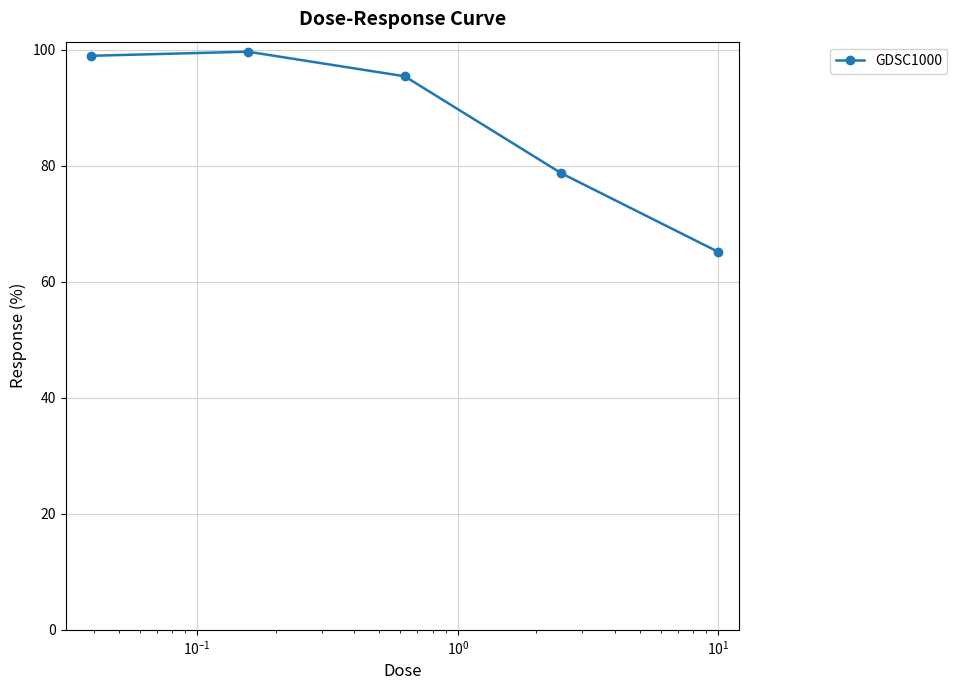

What is the minimum value shown in the chart?

65.2